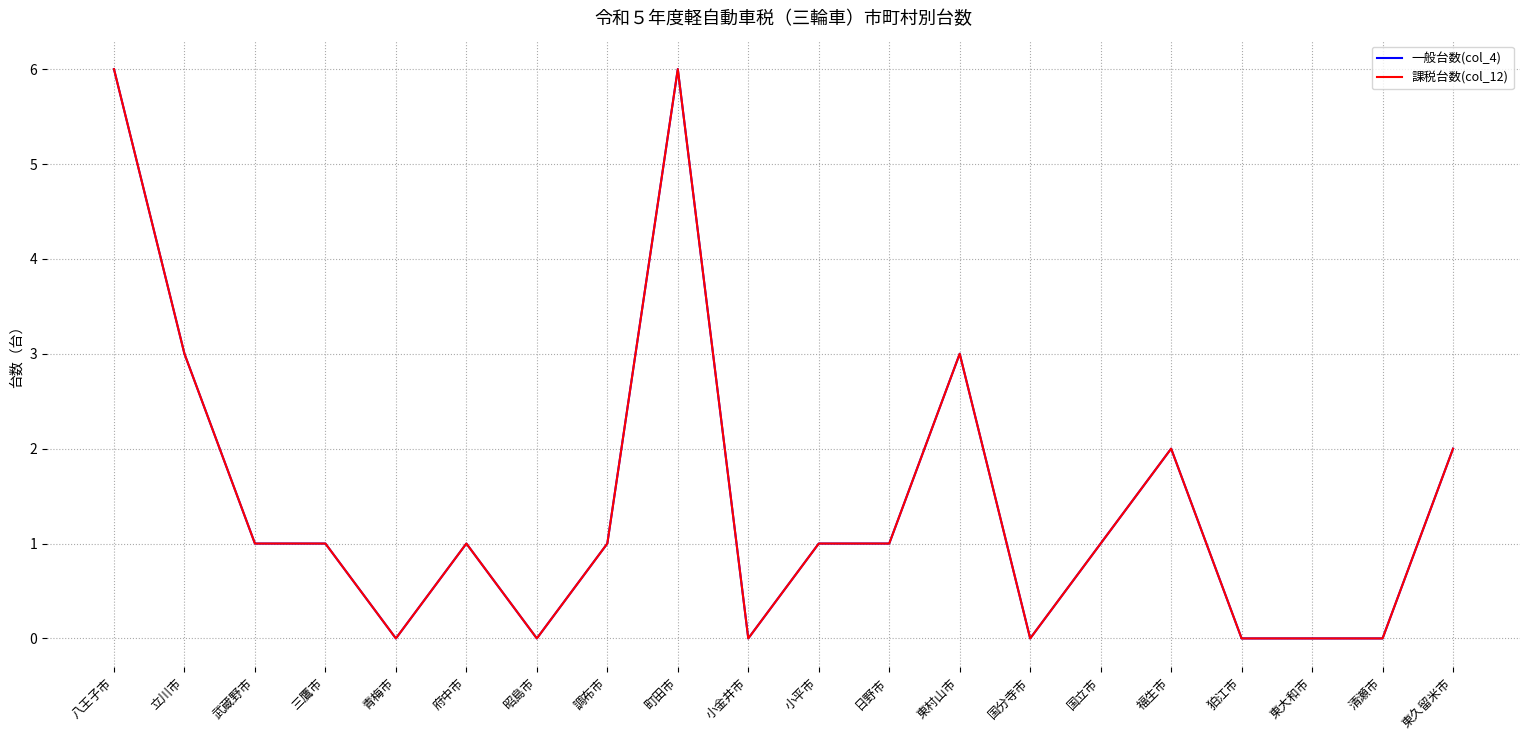

Is the value of 一般台数(col_4) at 日野市 greater than the value of 課税台数(col_12) at 八王子市?

No